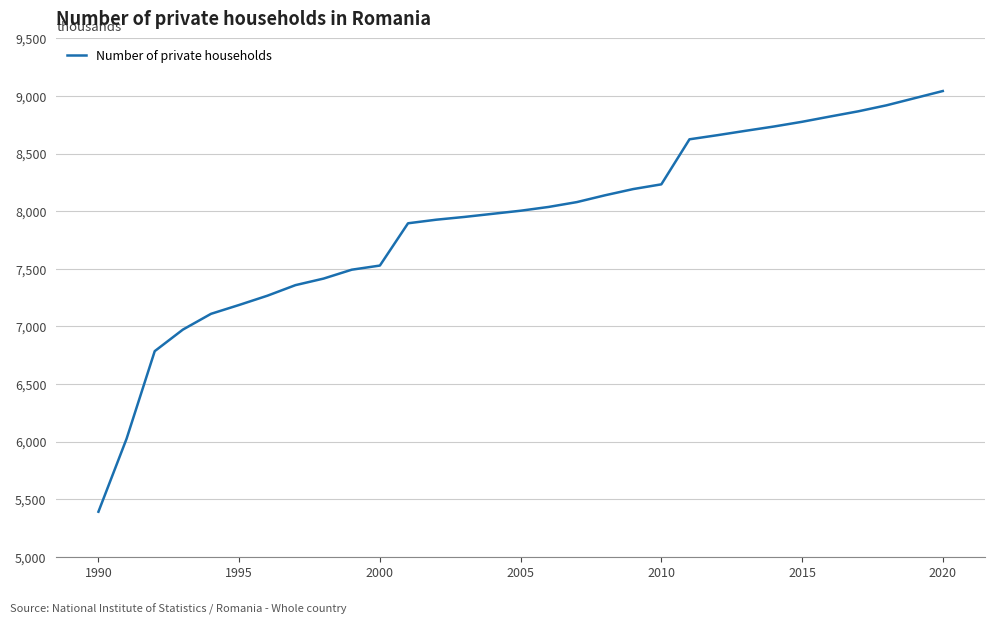

Does the chart have visible grid lines?

Yes